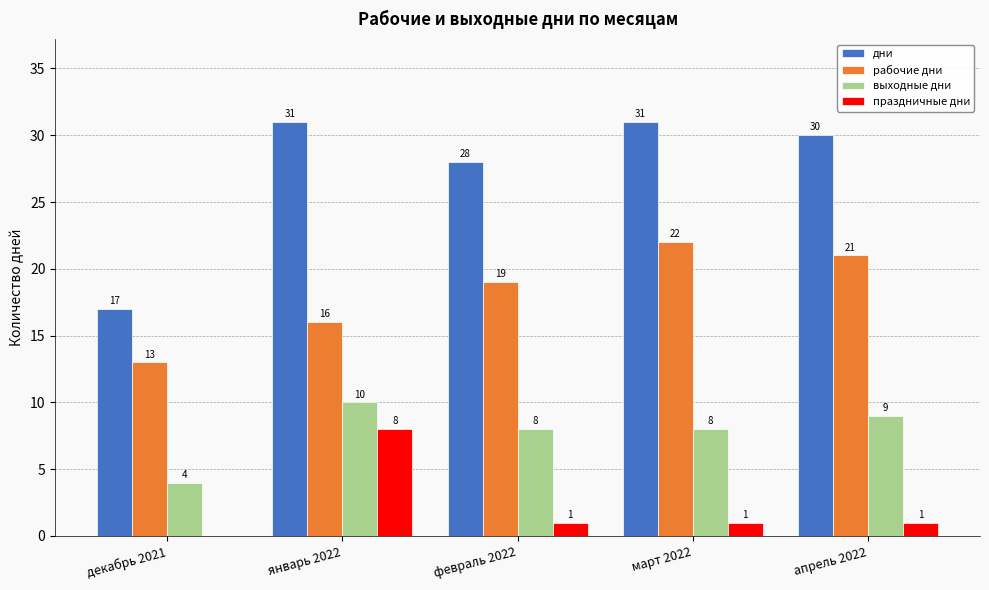

What is the total value across all series at декабрь 2021?

34